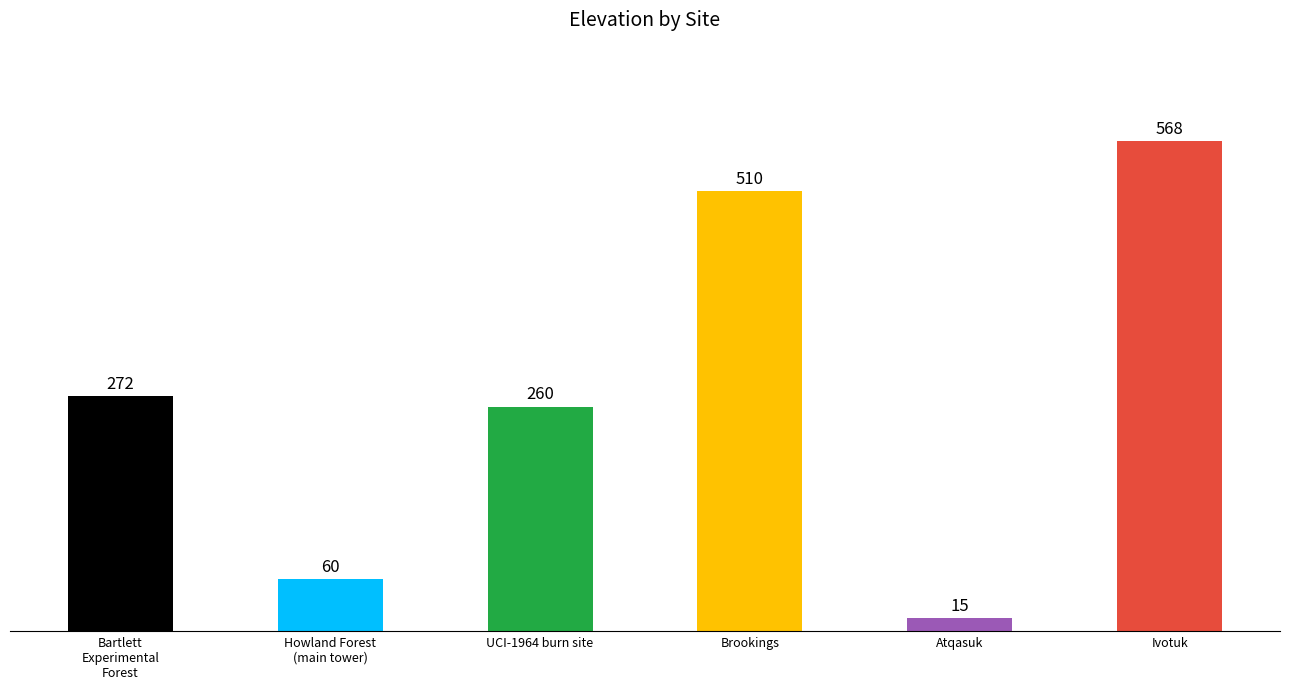

What is the difference between the maximum and minimum values?

553